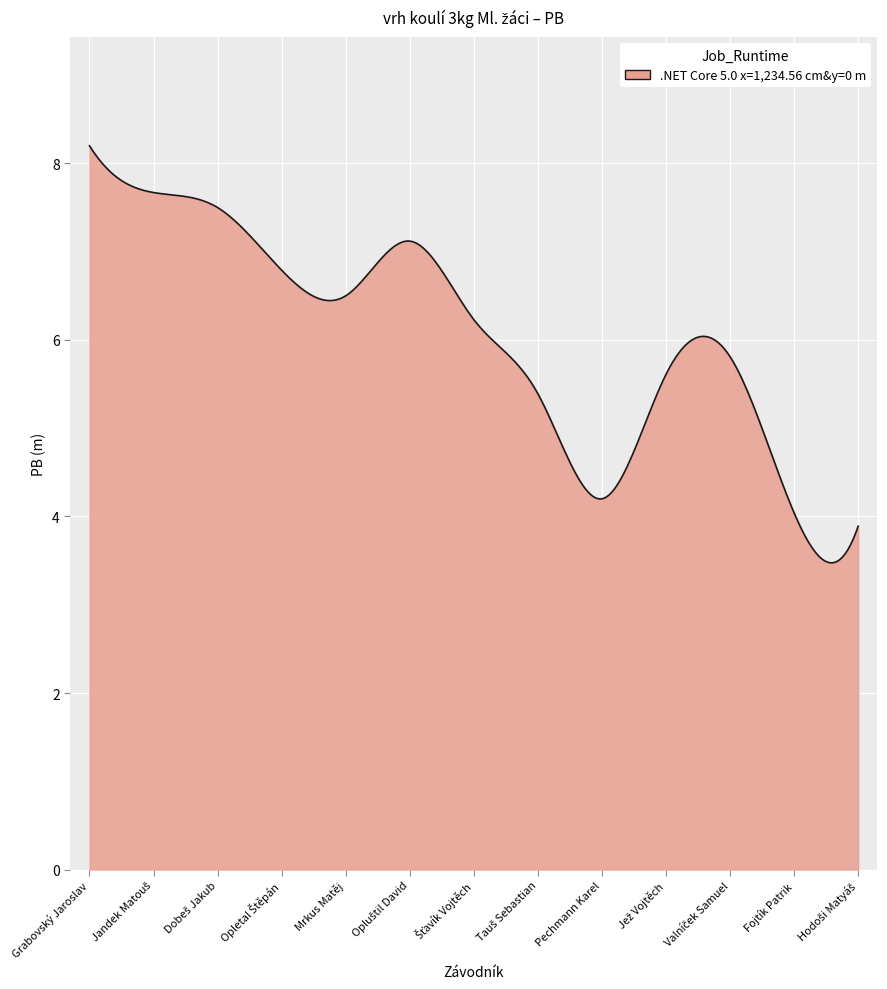

What is the greatest value displayed?

8.2